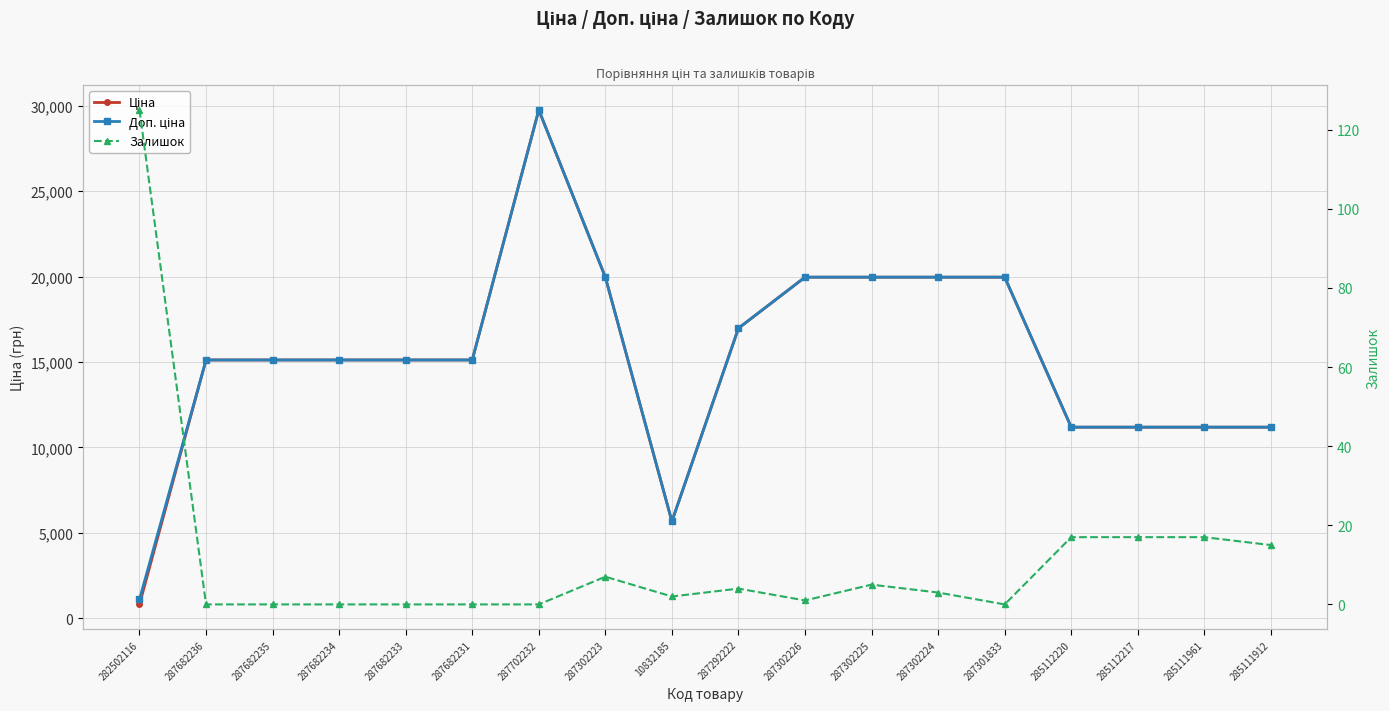

True or false: Ціна has a value of 19964.2 at 287302223.

True